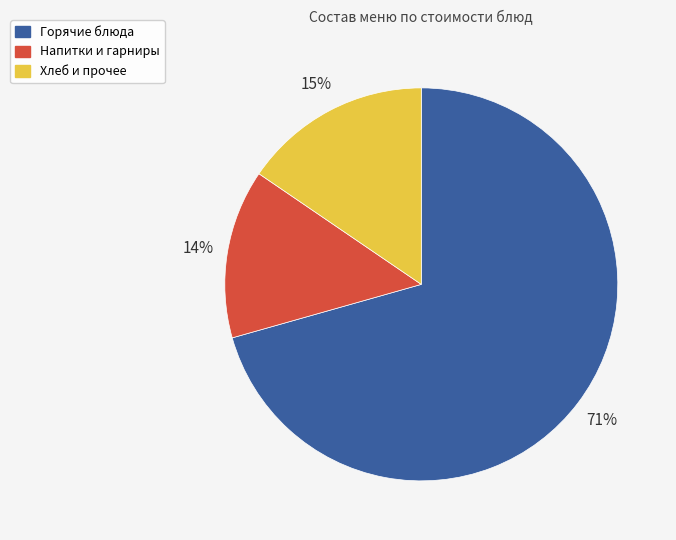

To the nearest percent, what is the average slice percentage?

33%